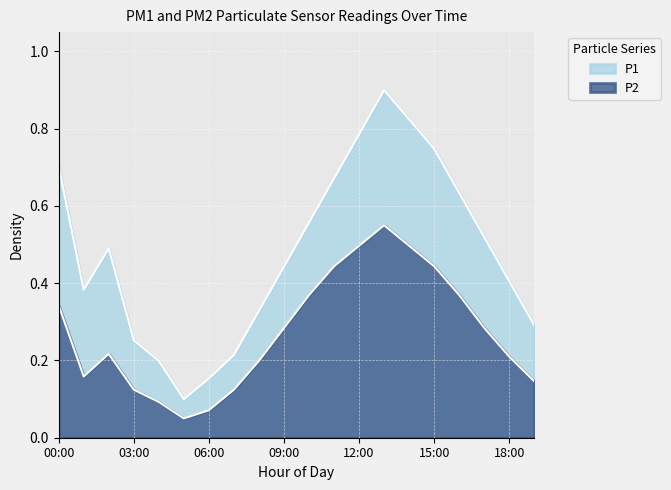

The chart shows a value of 0.3 at 17:00. True or false?

True